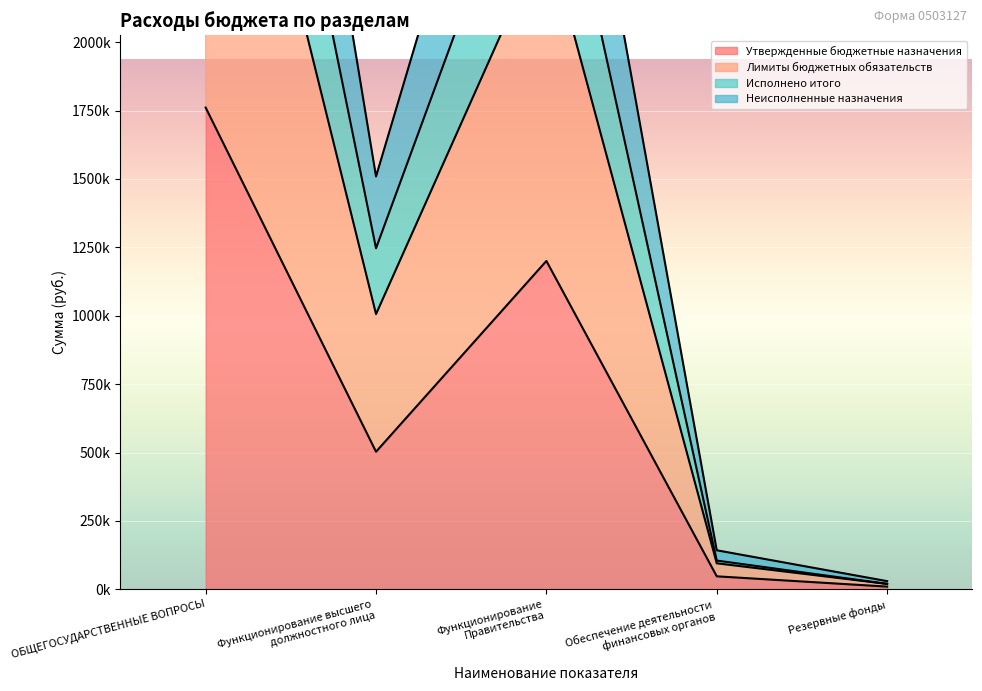

What is the difference between the highest and lowest values at Обеспечение деятельности
финансовых органов?

95200.0